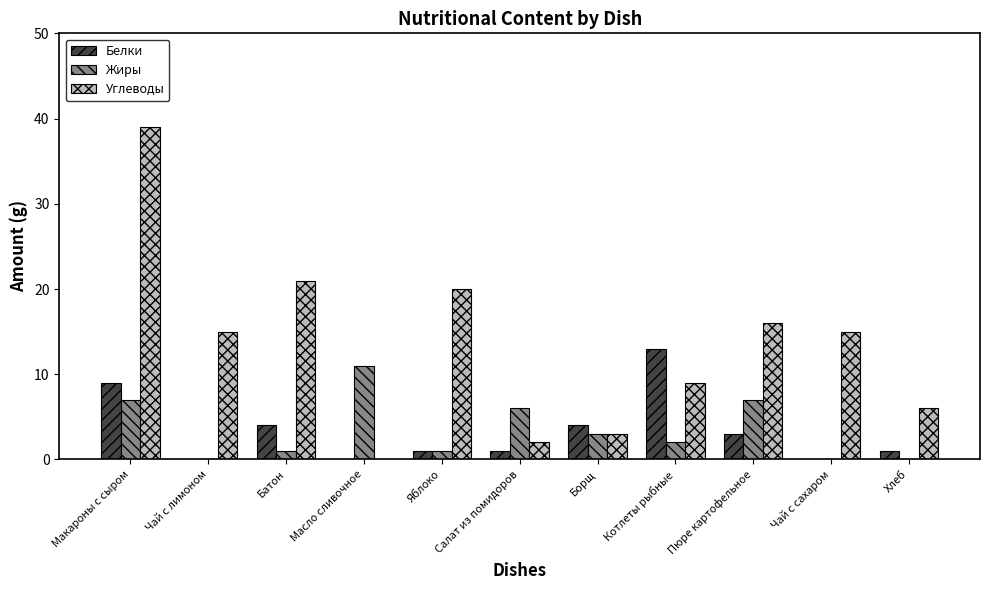

Which series changed the most between Батон and Салат из помидоров?

Углеводы